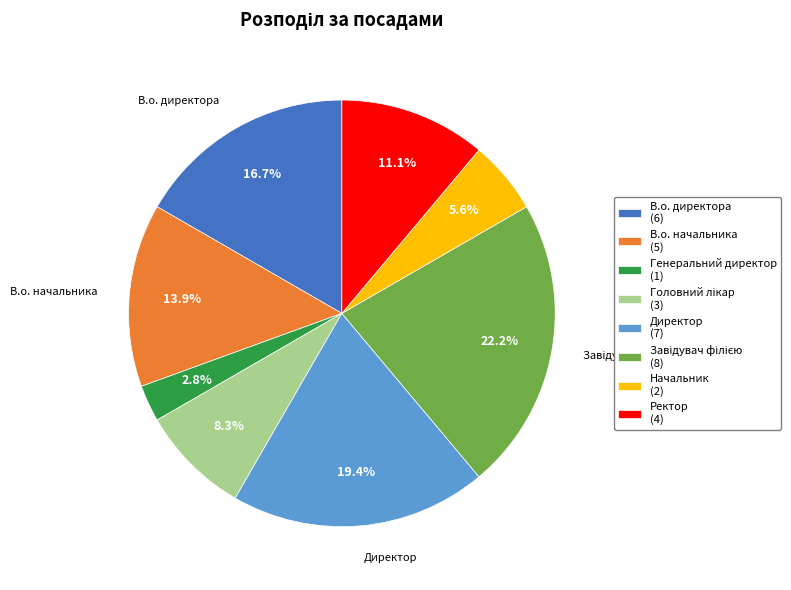

Is there any slice that represents more than half of the pie?

No